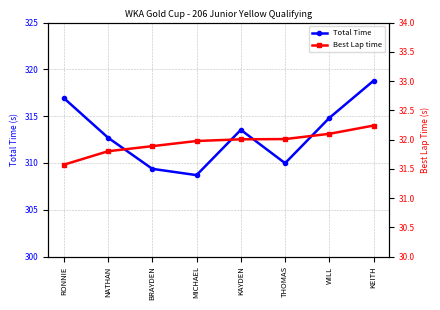

Count the number of categories in the chart.

8